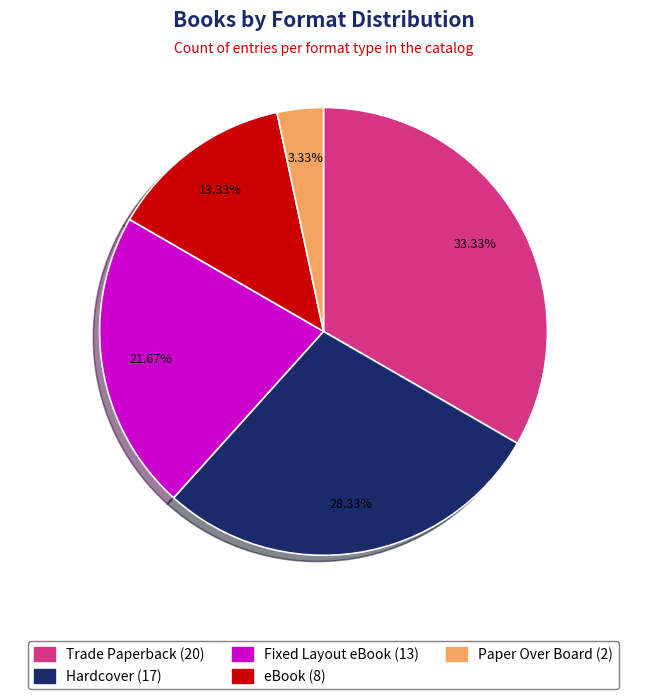

To the nearest percent, what portion does Hardcover represent?

28%